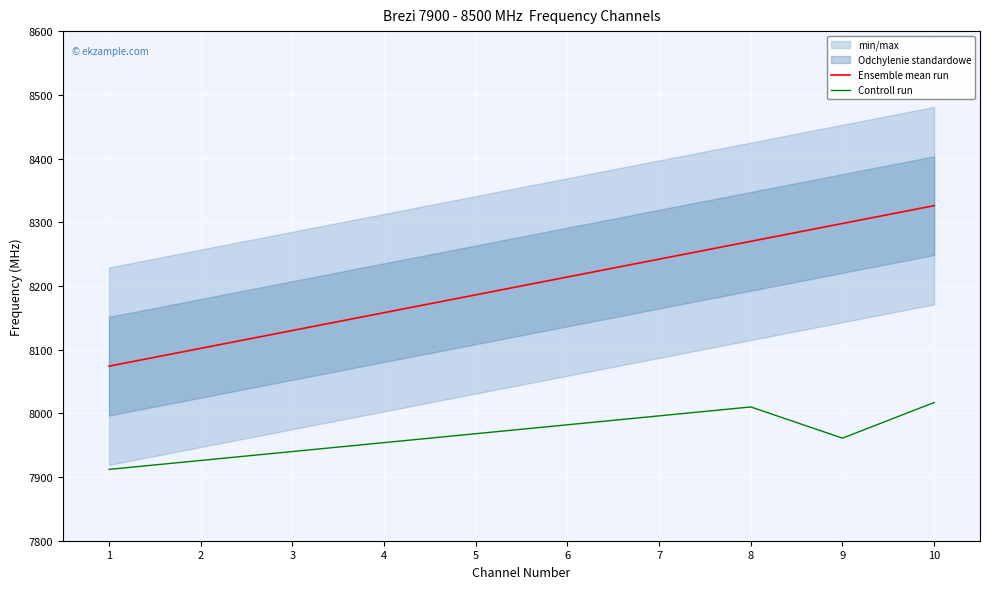

Reading right to left, transcribe all the data shown in this chart.

Ensemble mean run: 10=8326	9=8298	8=8270	7=8242	6=8214	5=8186	4=8158	3=8130	2=8102	1=8074
Controll run: 10=8017	9=7961	8=8010	7=7996	6=7982	5=7968	4=7954	3=7940	2=7926	1=7912